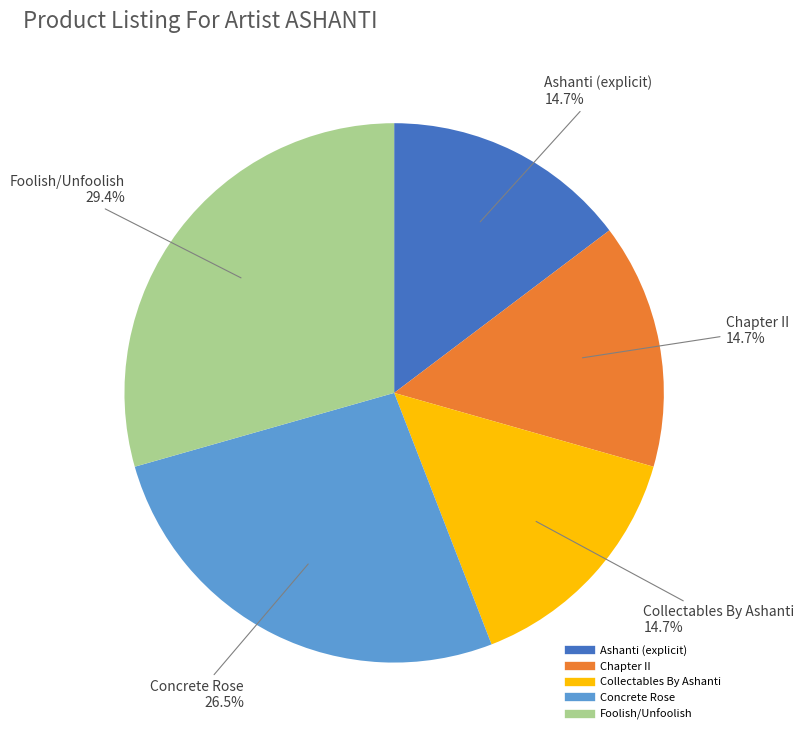

Is there a majority slice in this chart?

No